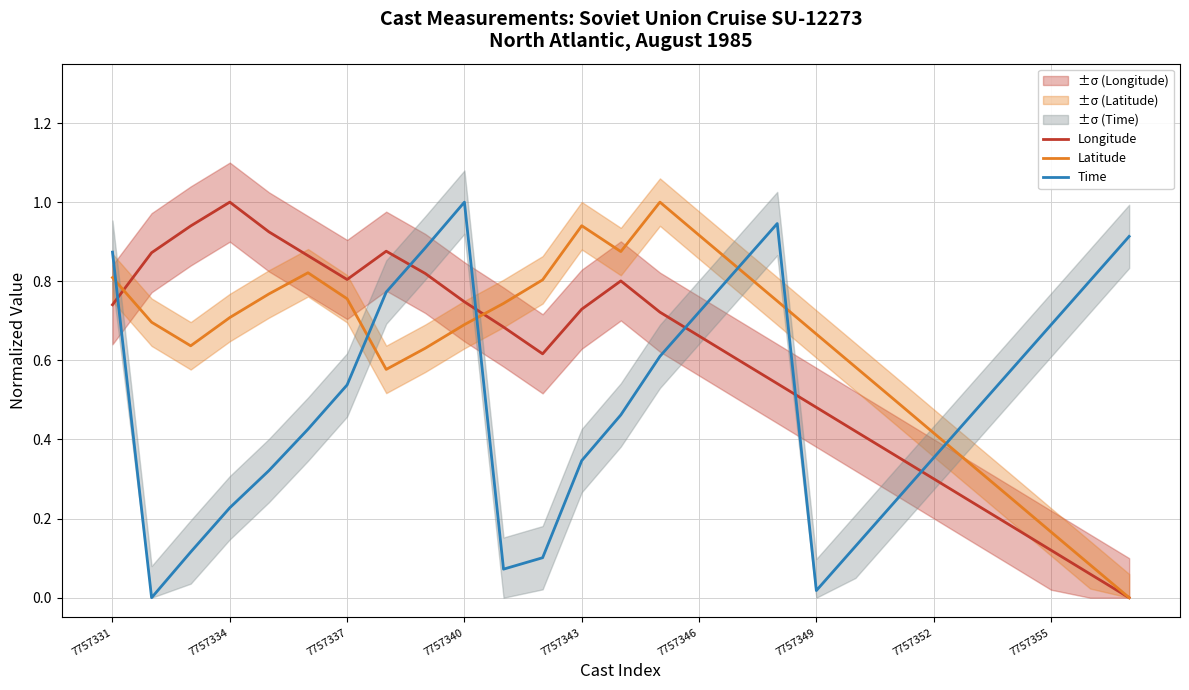

How many intersections are there between Latitude and Longitude?

2